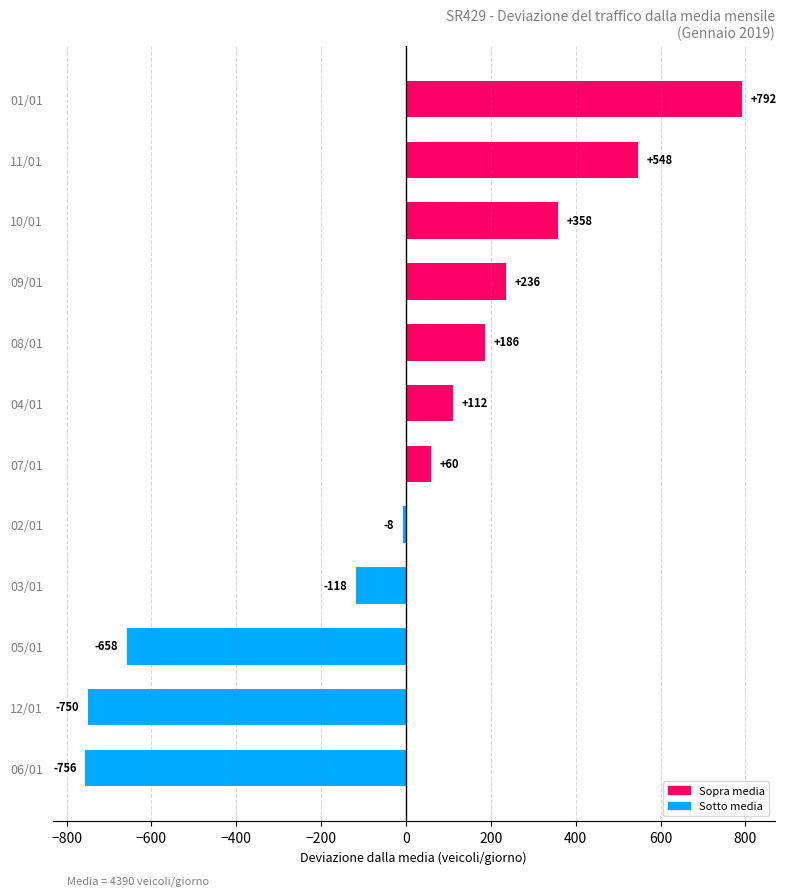

What position from the bottom is 03/01?

4